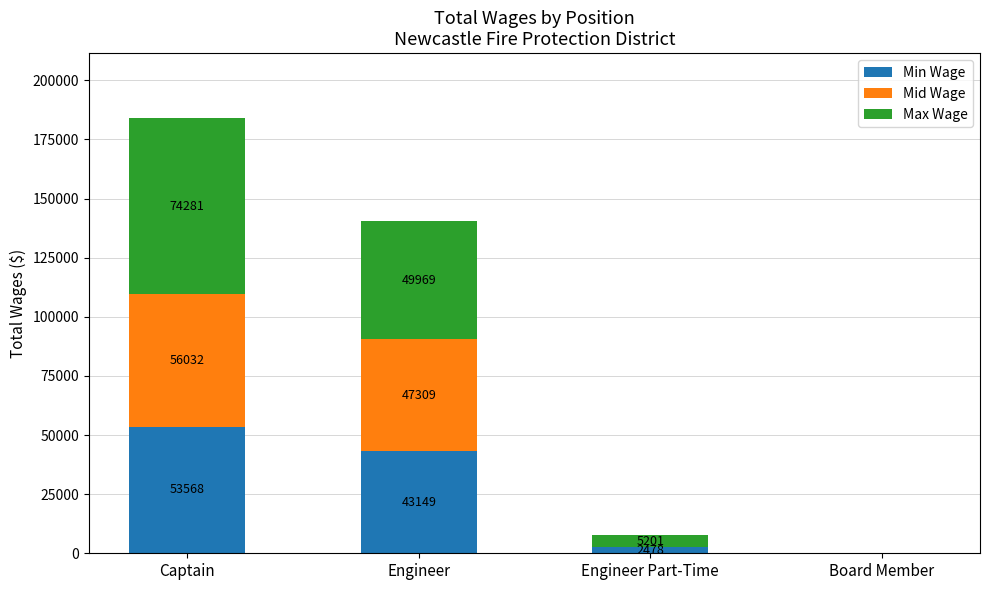

What is the total value across all series at Engineer?

140427